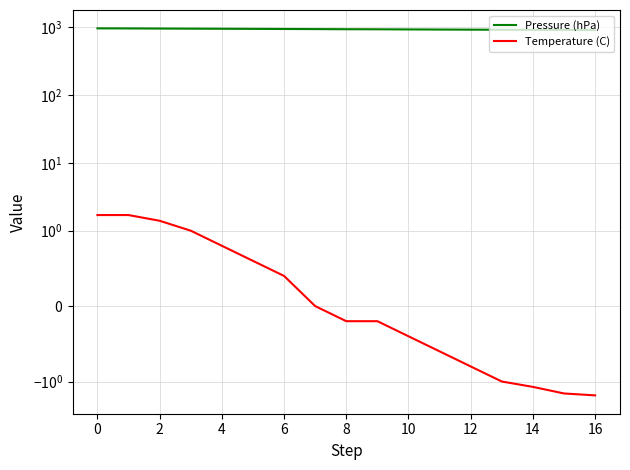

True or false: Pressure (hPa) and Temperature (C) intersect in this chart.

False